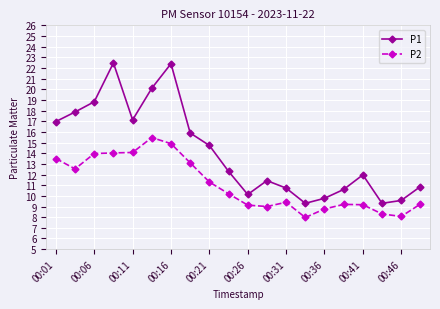

What is the smallest value displayed?

8.0